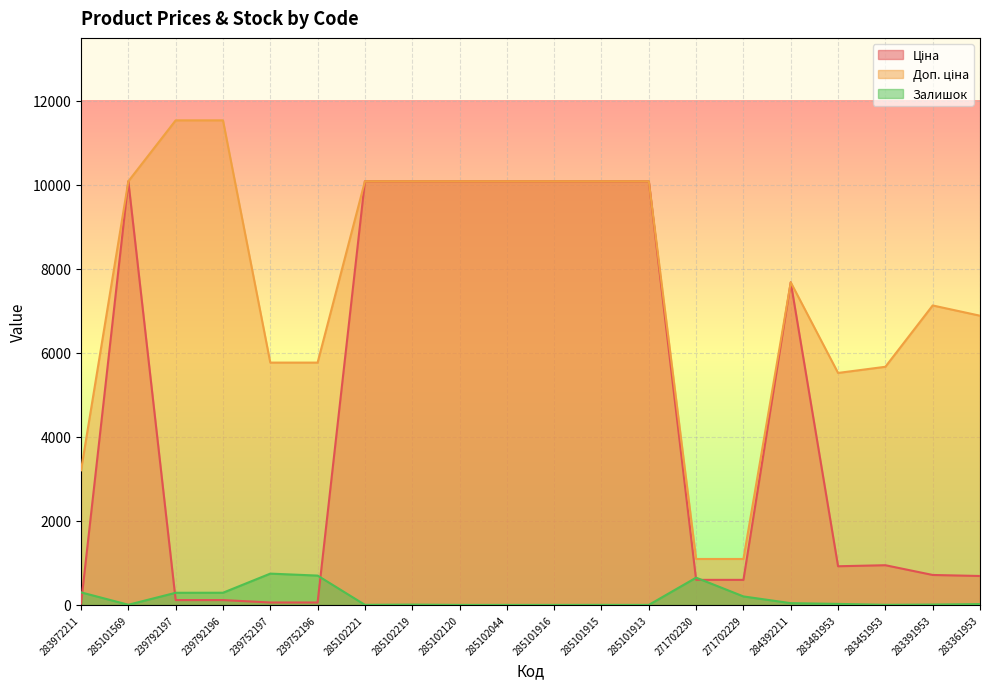

True or false: Ціна and Доп. ціна cross at least once.

False